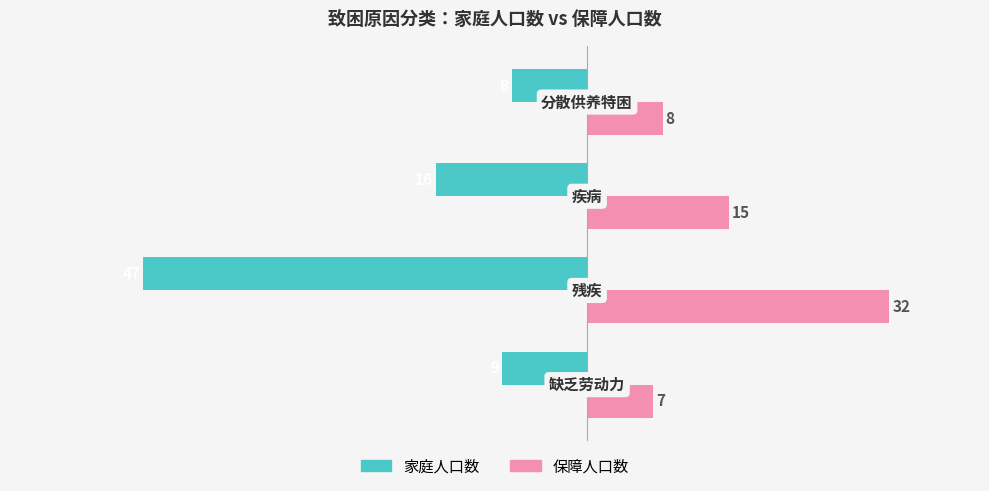

What is the maximum value shown in the chart?

32